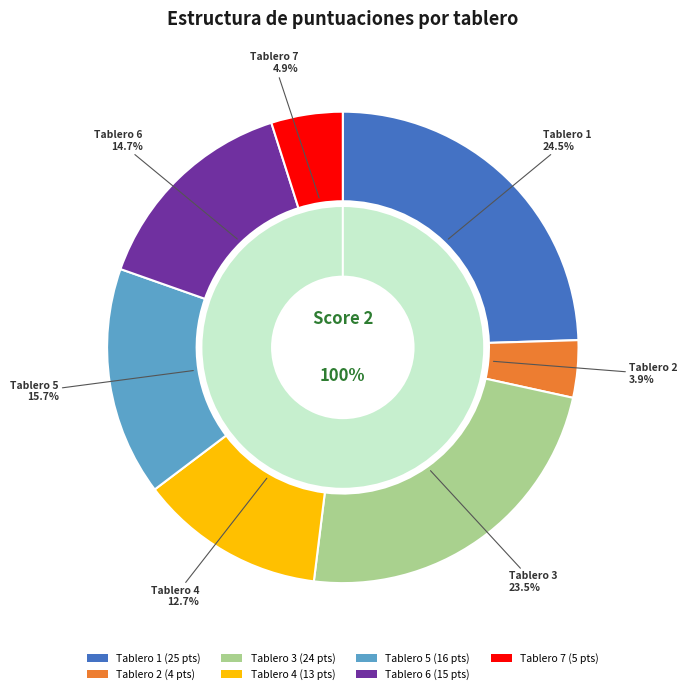

Which category has the biggest portion of the pie?

1